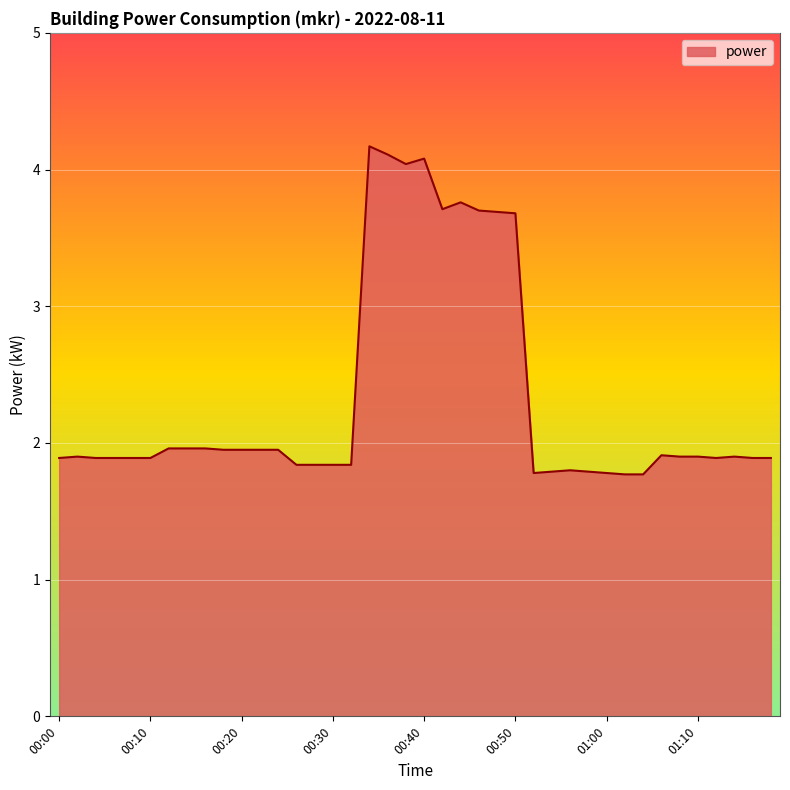

What is the minimum value shown in the chart?

1.8